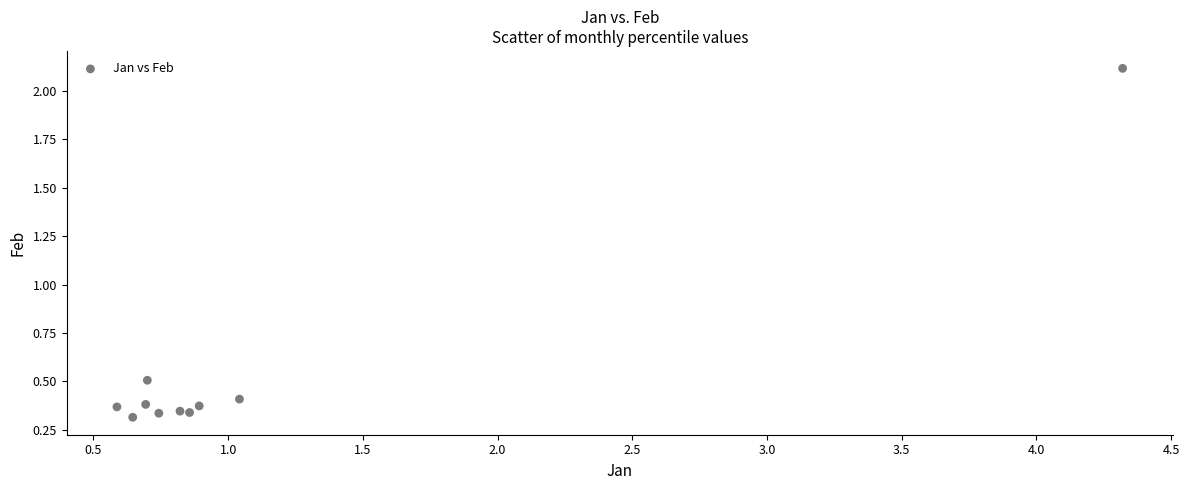

What Y value in the scatter plot is closest to 1?

0.5